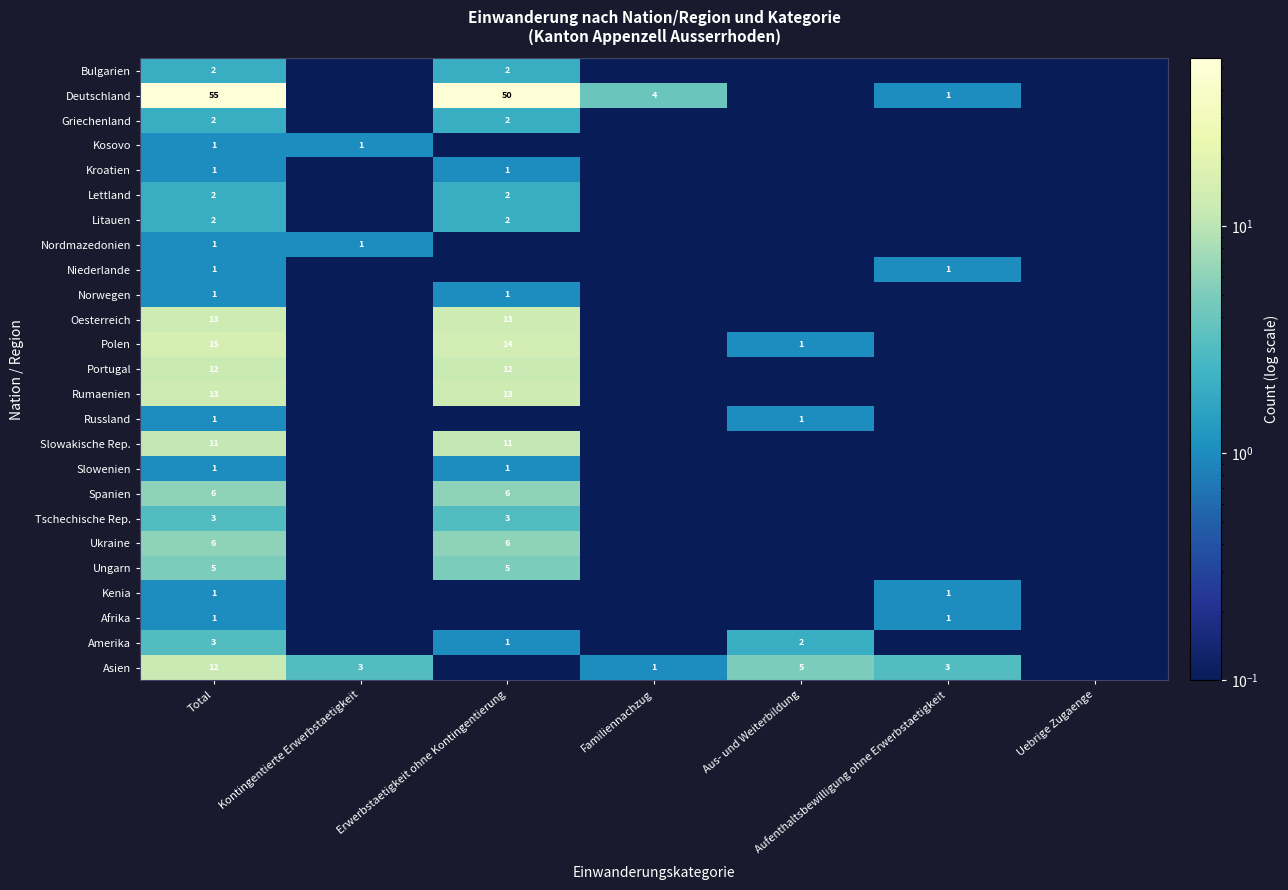

At how many categories does at least one series exceed 54?

1